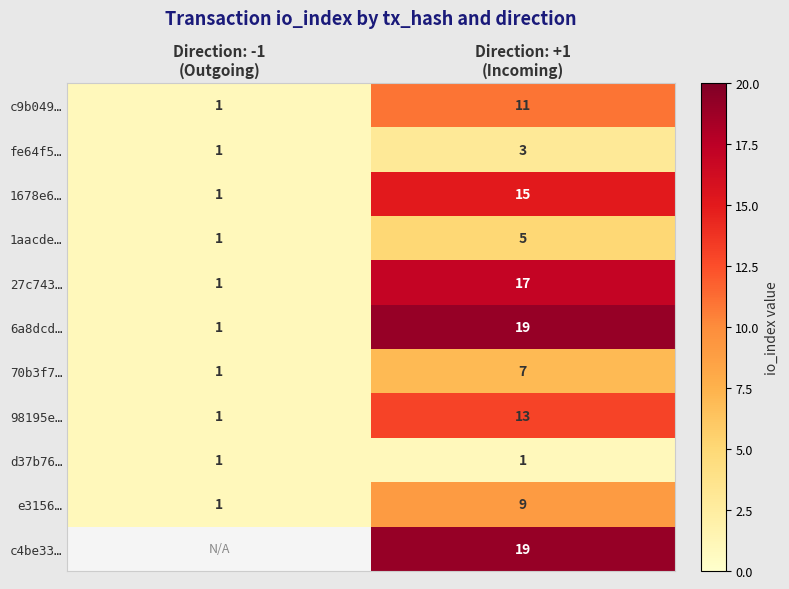

What is the average value of the 1aacde… series?

3